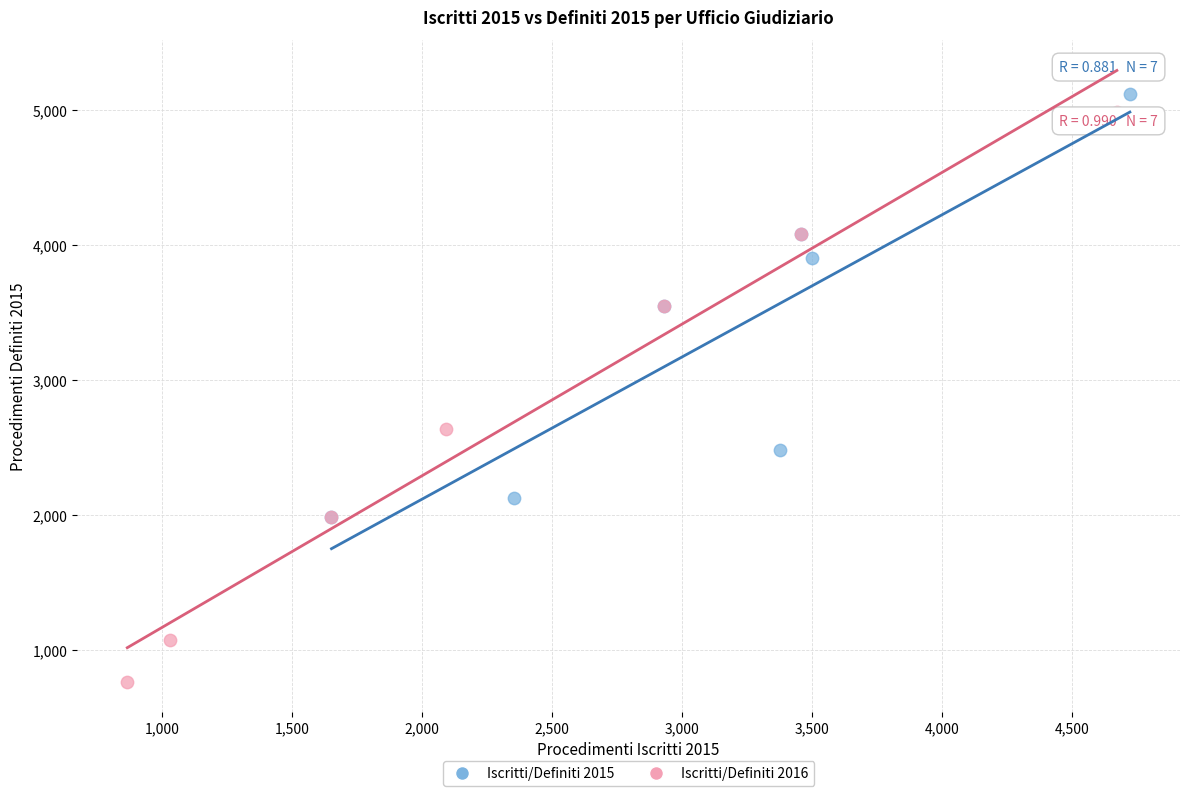

Which series has the largest Y range (max minus min)?

Iscritti/Definiti 2016